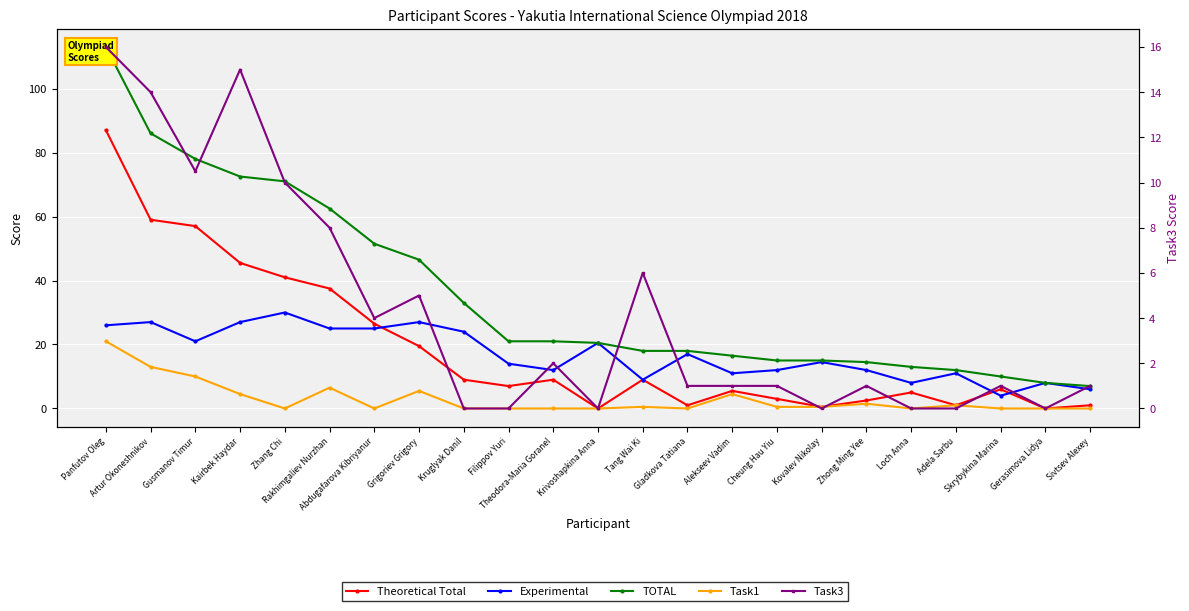

What is the sum of the TOTAL values at Zhang Chi and Loch Anna?

84.0